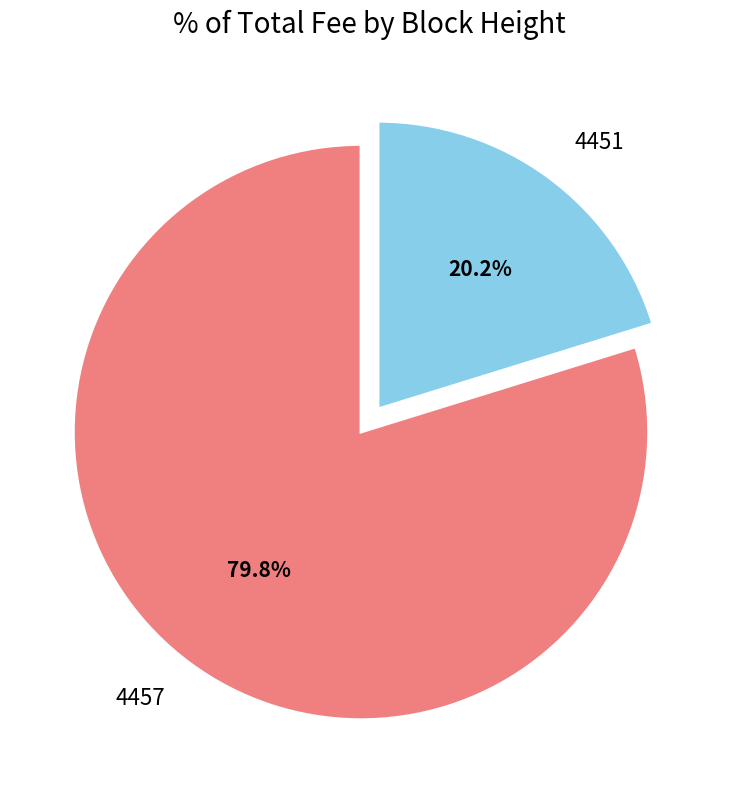

What portion of the pie excludes 4457?

20.2%